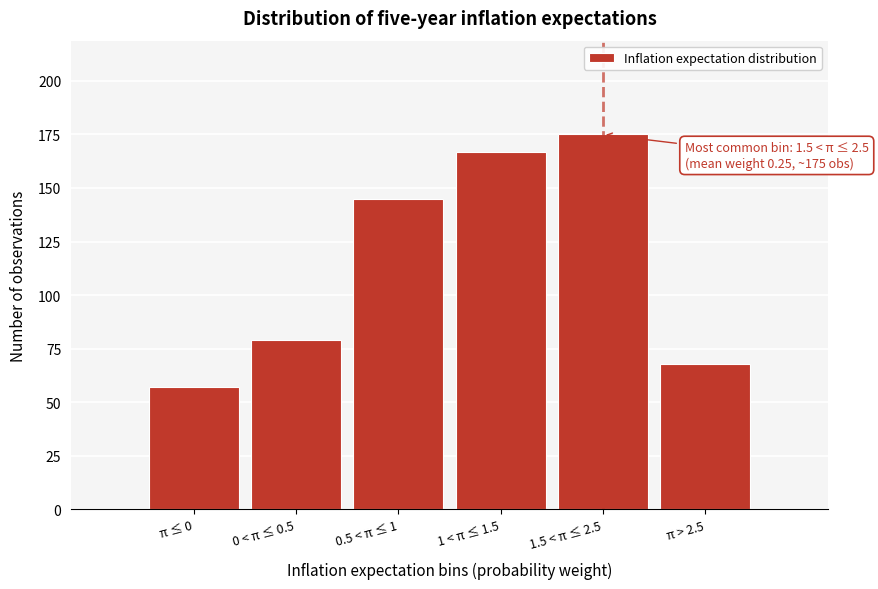

Reading right to left, transcribe all the data shown in this chart.

π > 2.5=68	1.5 < π ≤ 2.5=175	1 < π ≤ 1.5=167	0.5 < π ≤ 1=145	0 < π ≤ 0.5=79	π ≤ 0=57